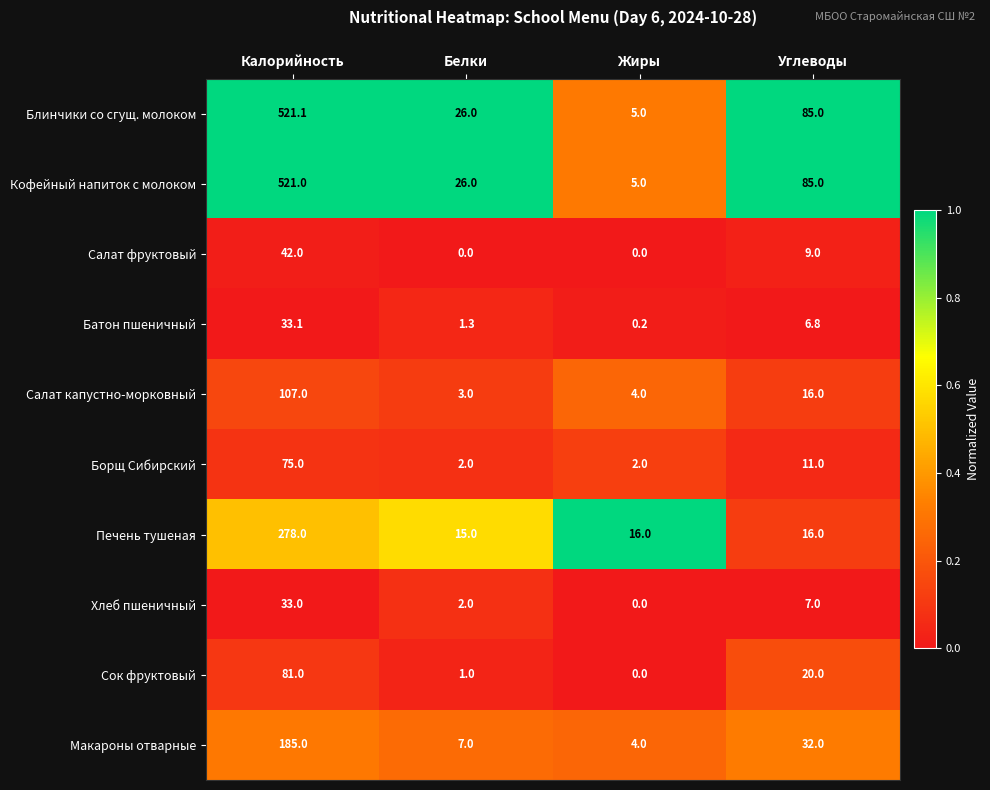

Where is Макароны отварные nearest to the value 94?

Углеводы